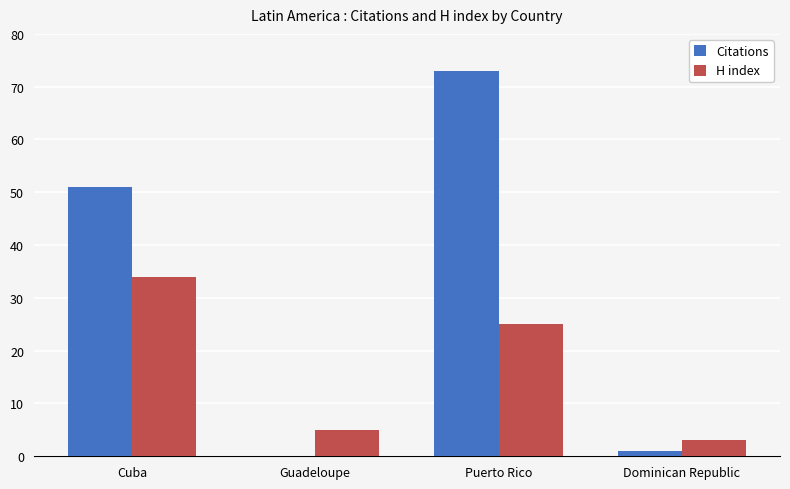

What is the greatest value displayed?

73